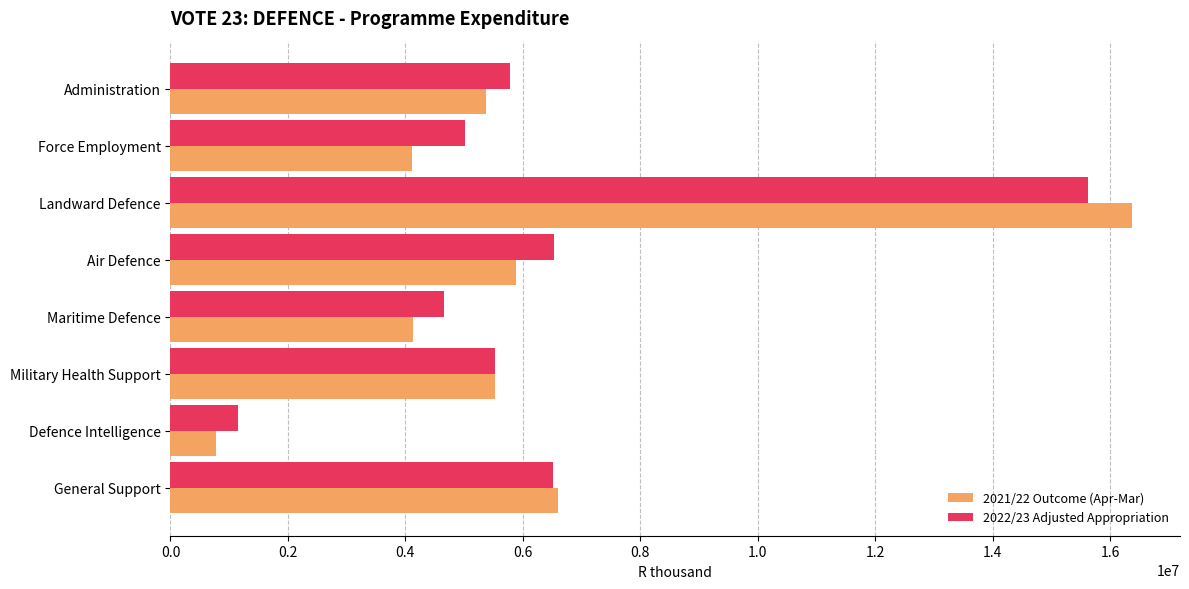

What is the sum of all 2022/23 Adjusted Appropriation values?

50799027